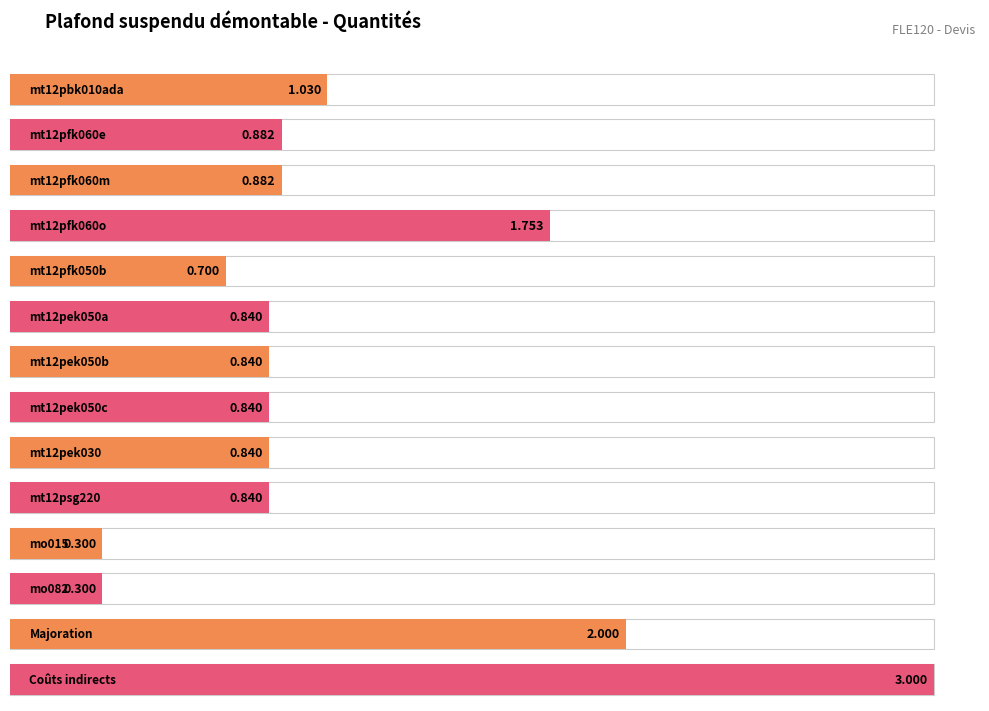

What position from the left is mt12pfk060m?

3